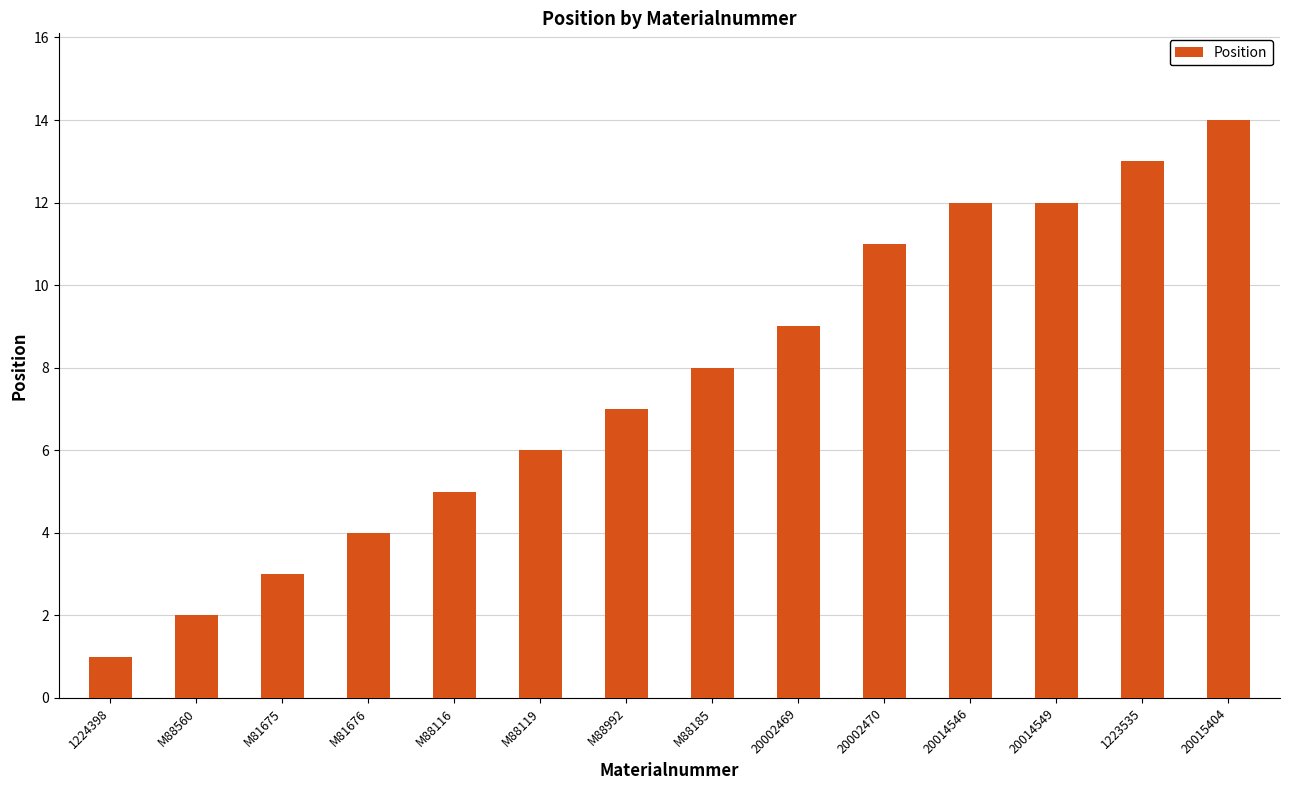

At which category does the chart reach its minimum across all series?

1224398